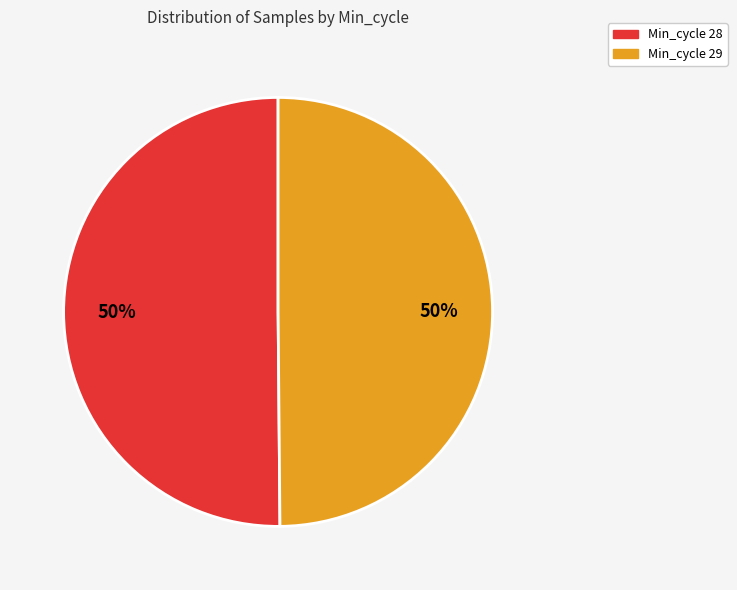

Count the number of slices in the pie.

2